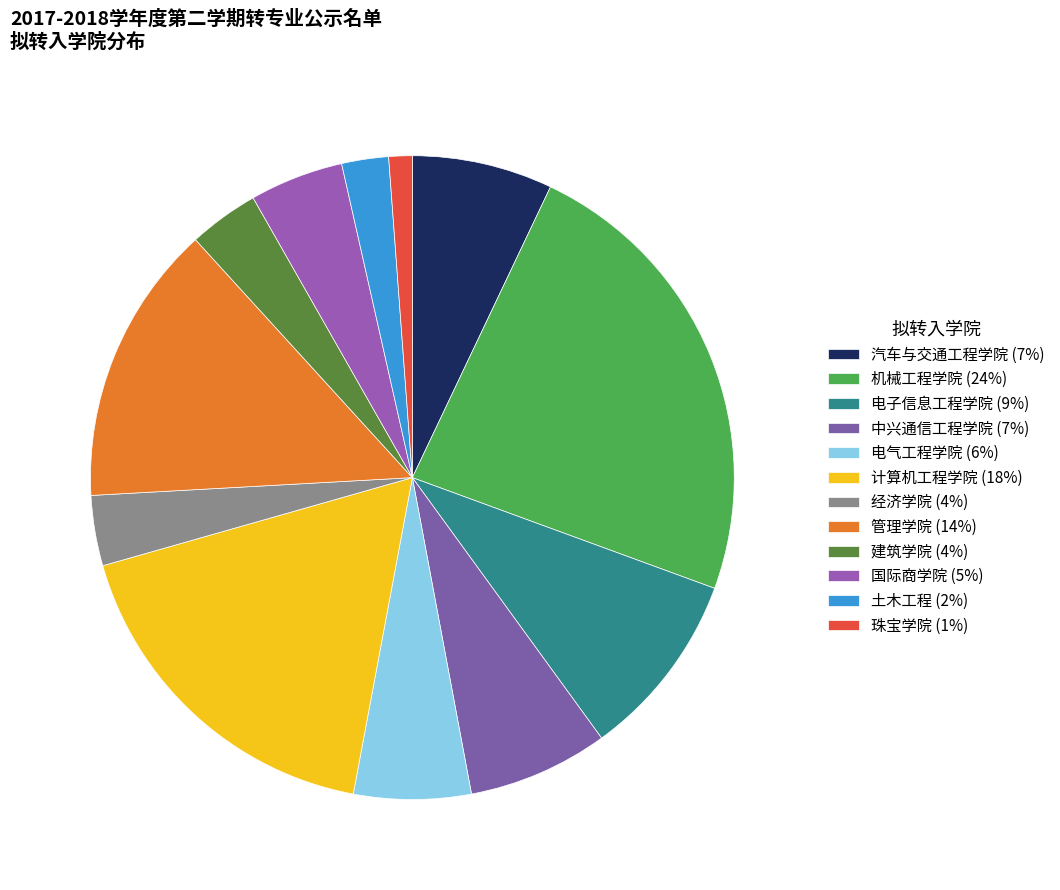

Which category has the biggest portion of the pie?

机械工程学院